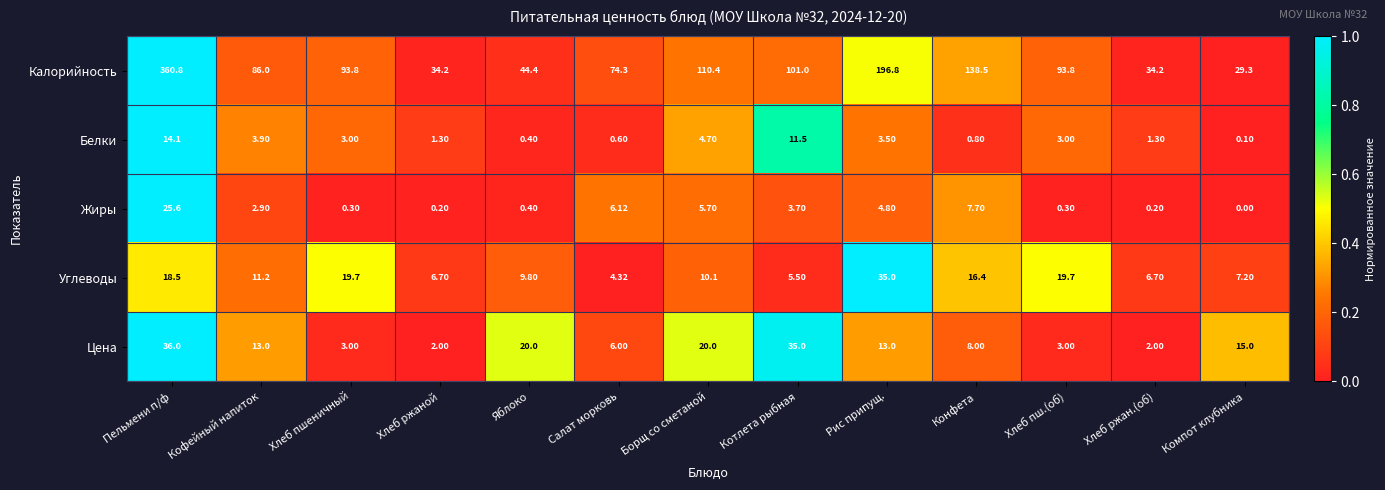

Which label corresponds to the smallest value in the chart?

Компот клубника